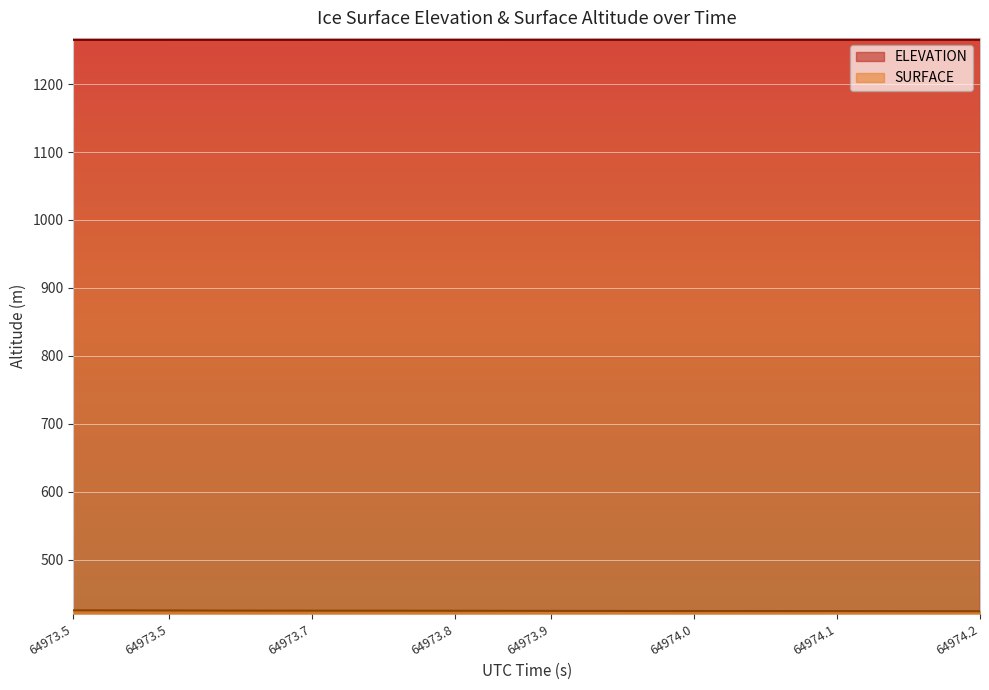

At 64973.9, list the series in order from smallest to largest.

SURFACE, ELEVATION